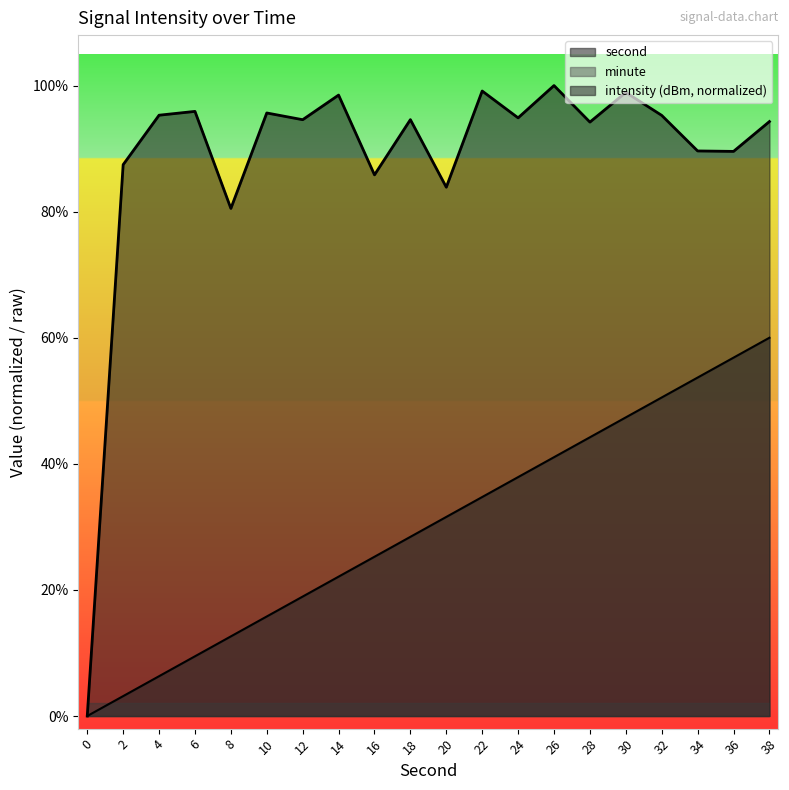

Rank the series by their maximum value, from lowest to highest.

minute, second, intensity (dBm, normalized)